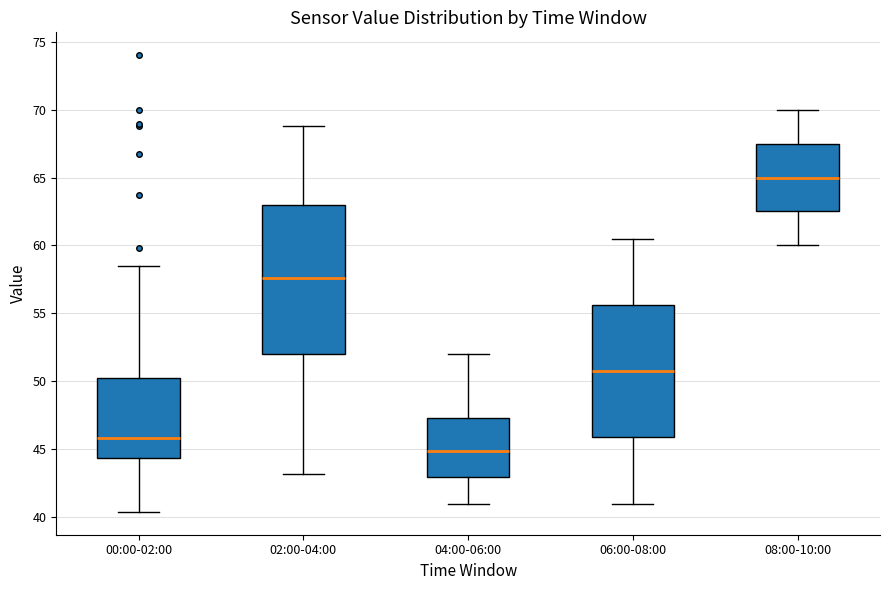

Reading left to right, read every box against the y-axis: the position of its median line, the range the box covers, and the ends of its whiskers. The values are not printed on the chart, so give them approximately, as read against the axis.

00:00-02:00: median 46.0, box 44.5 to 50.5, whiskers 40.5 to 58.5
02:00-04:00: median 57.5, box 52.0 to 63.0, whiskers 43.0 to 69.0
04:00-06:00: median 45.0, box 43.0 to 47.5, whiskers 41.0 to 52.0
06:00-08:00: median 51.0, box 46.0 to 55.5, whiskers 41.0 to 60.5
08:00-10:00: median 65.0, box 62.5 to 67.5, whiskers 60.0 to 70.0